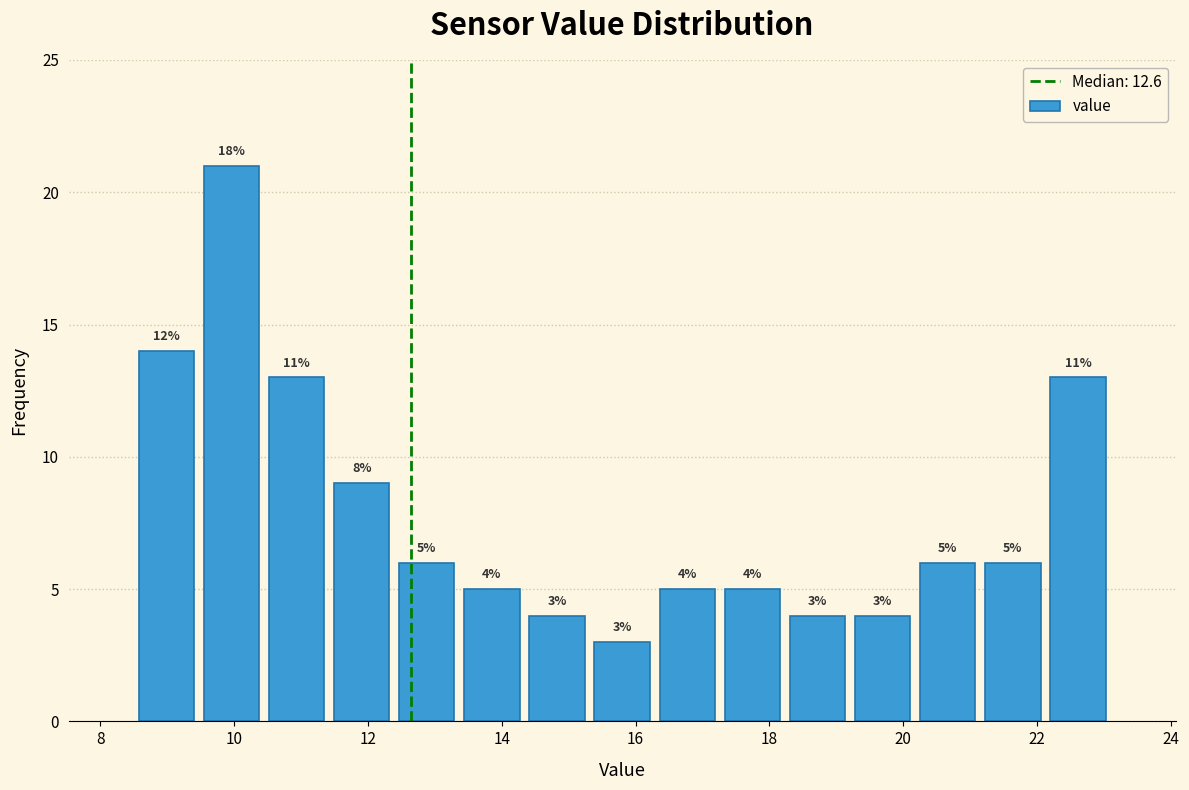

Which range on the x-axis has the tallest bar?

9.4 to 10.4